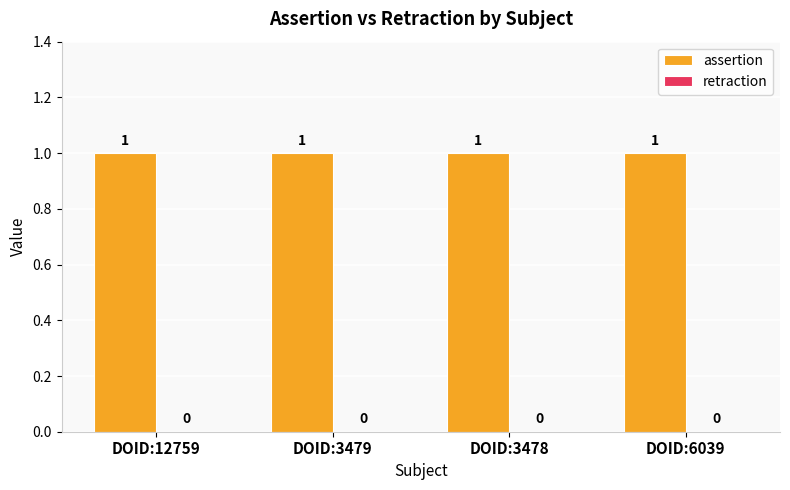

Is it true that retraction equals 0 at DOID:3478?

True